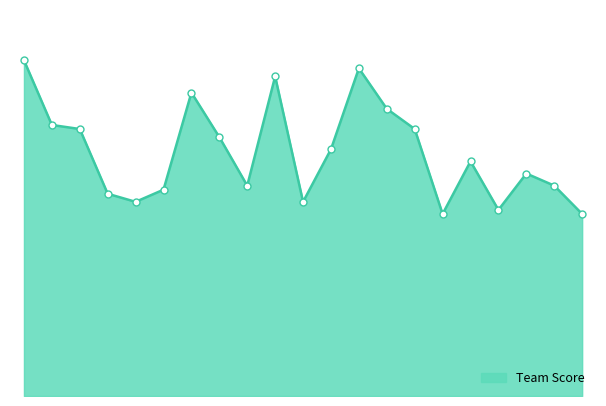

Does the chart have visible grid lines?

No